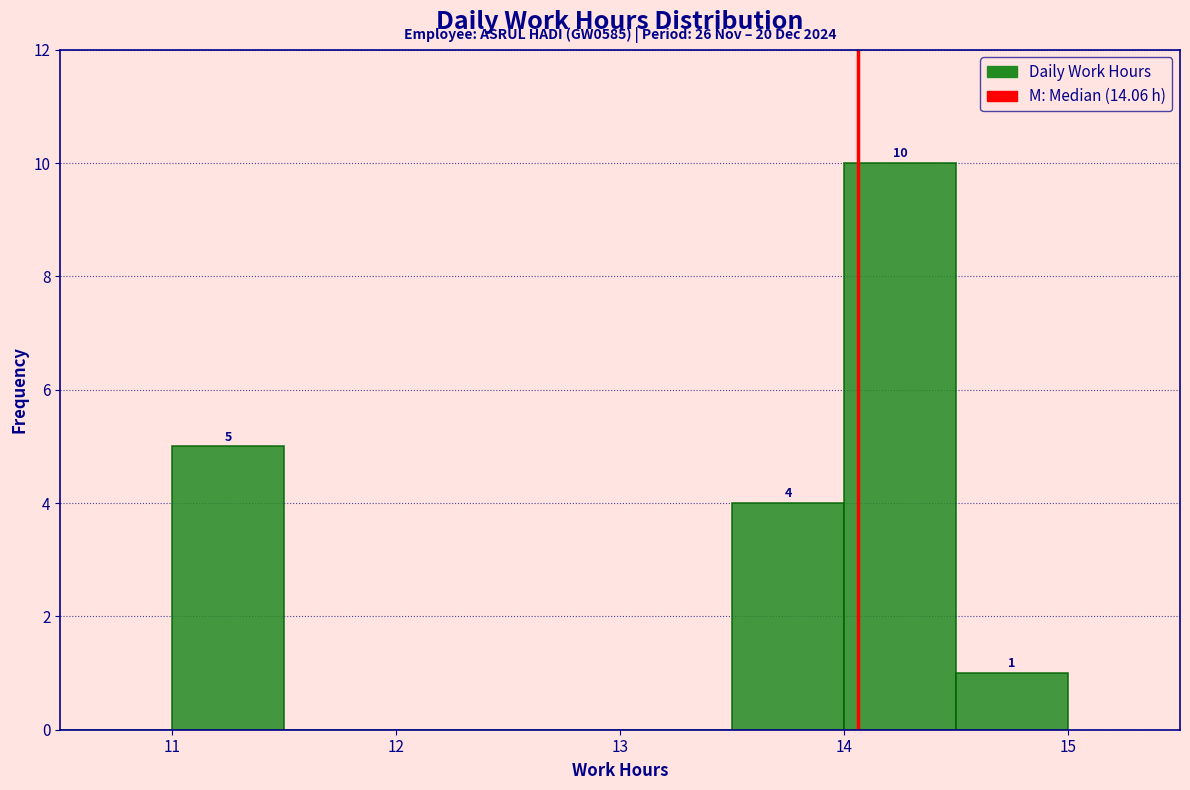

Over which range of the x-axis is the bar tallest?

14.0 to 14.5